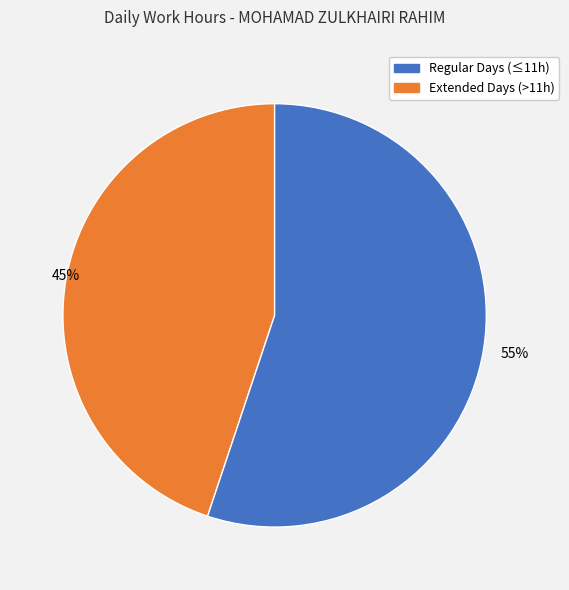

Is there any slice that represents more than half of the pie?

Yes